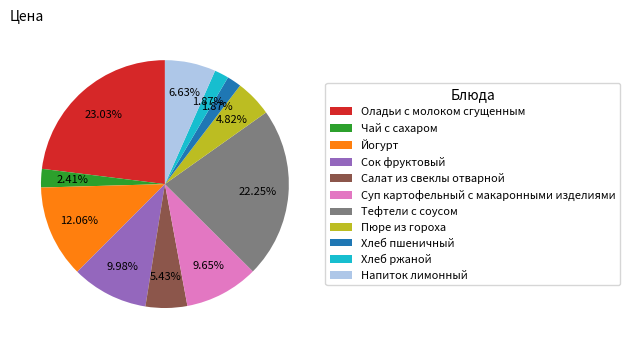

To the nearest percent, what is the difference between the Суп картофельный с макаронными изделиями and Оладьи с молоком сгущенным slice percentages?

13%